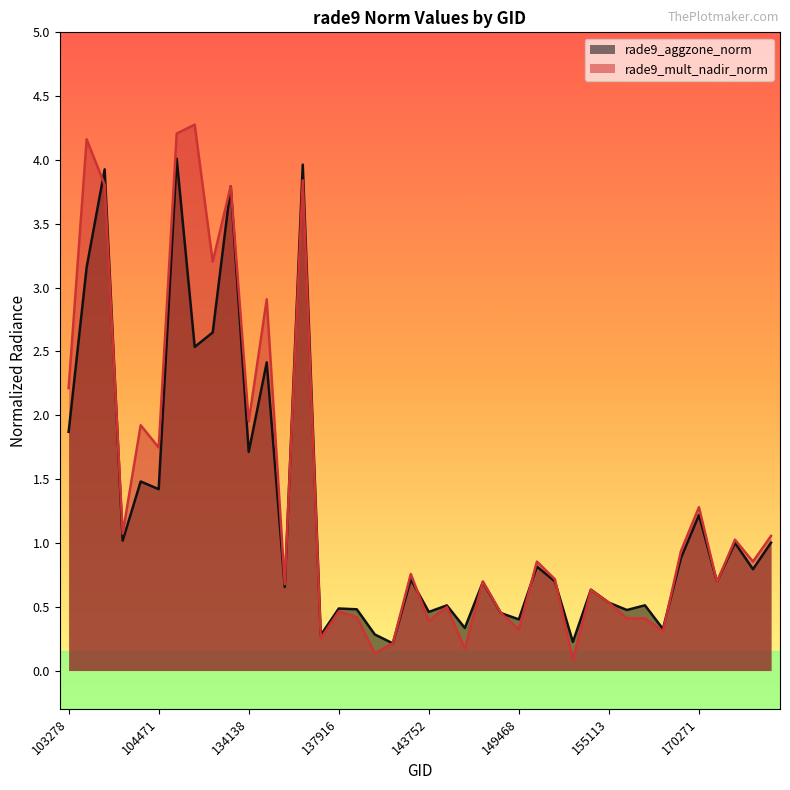

What is the difference between the maximum and minimum values in the rade9_mult_nadir_norm series?

4.2